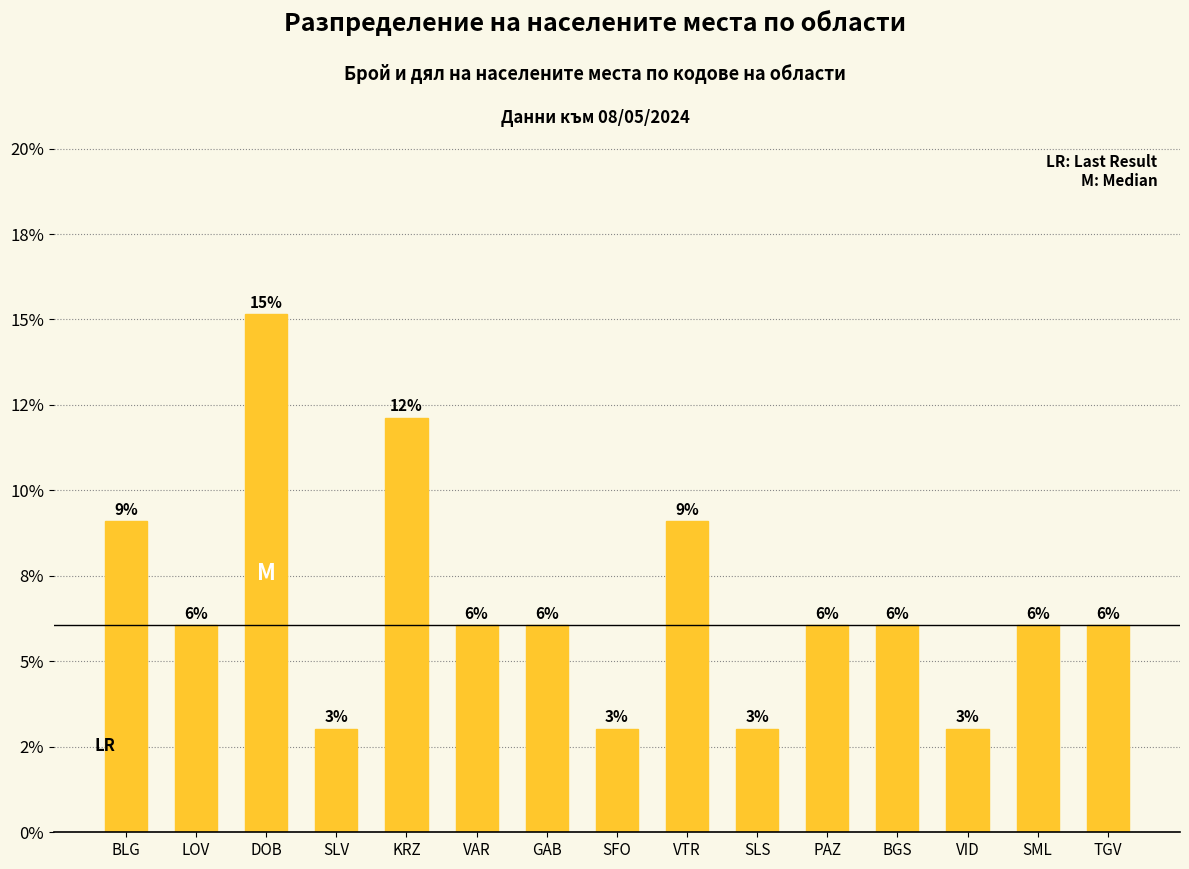

The value at VAR is 8.6. True or false?

False